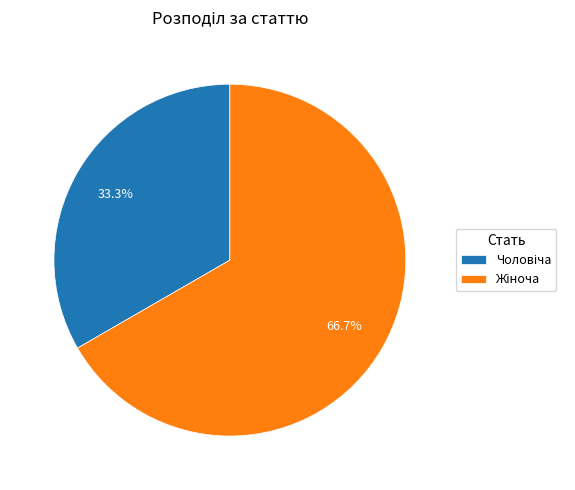

Does any single category account for the majority?

Yes